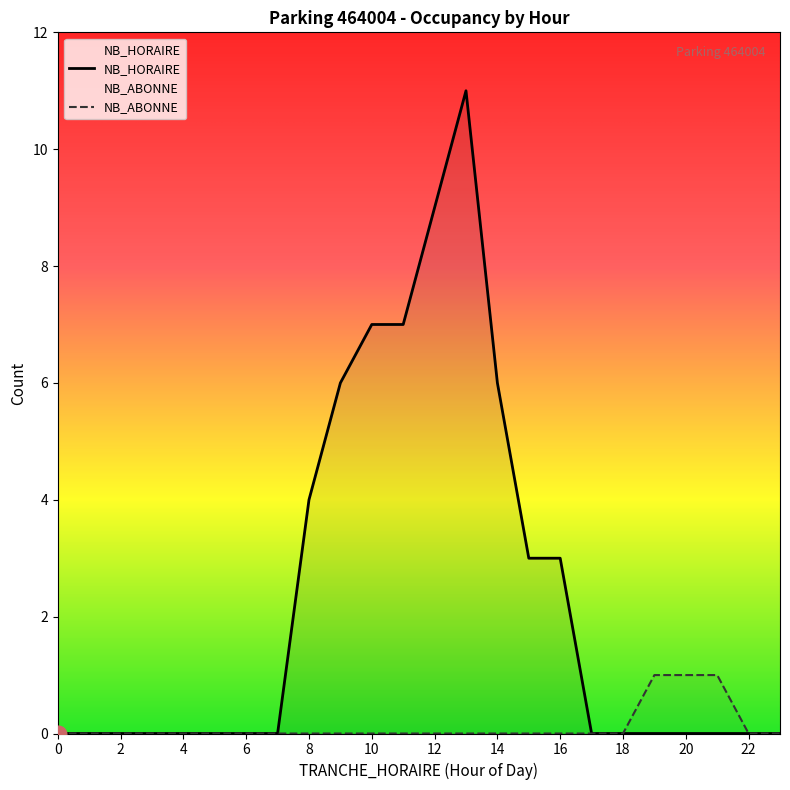

The value of NB_HORAIRE at 12 is 13. True or false?

False